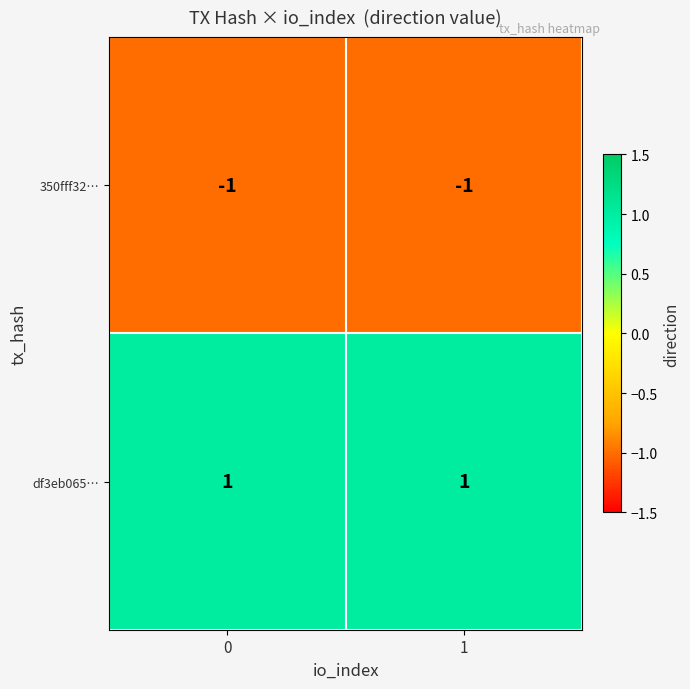

Rank the series by their maximum value, from lowest to highest.

350fff32…, df3eb065…